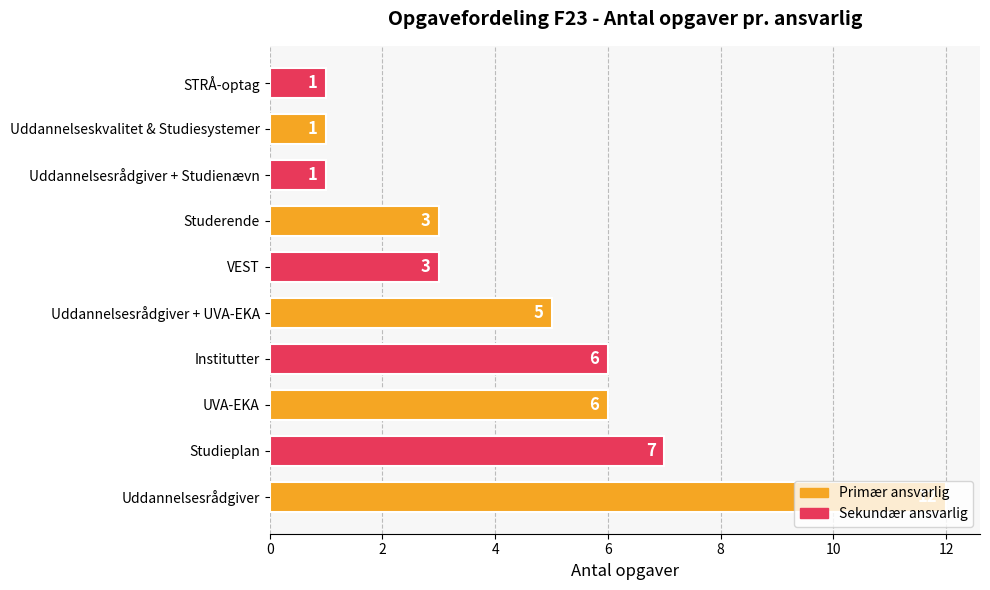

How many bars are there in total?

10